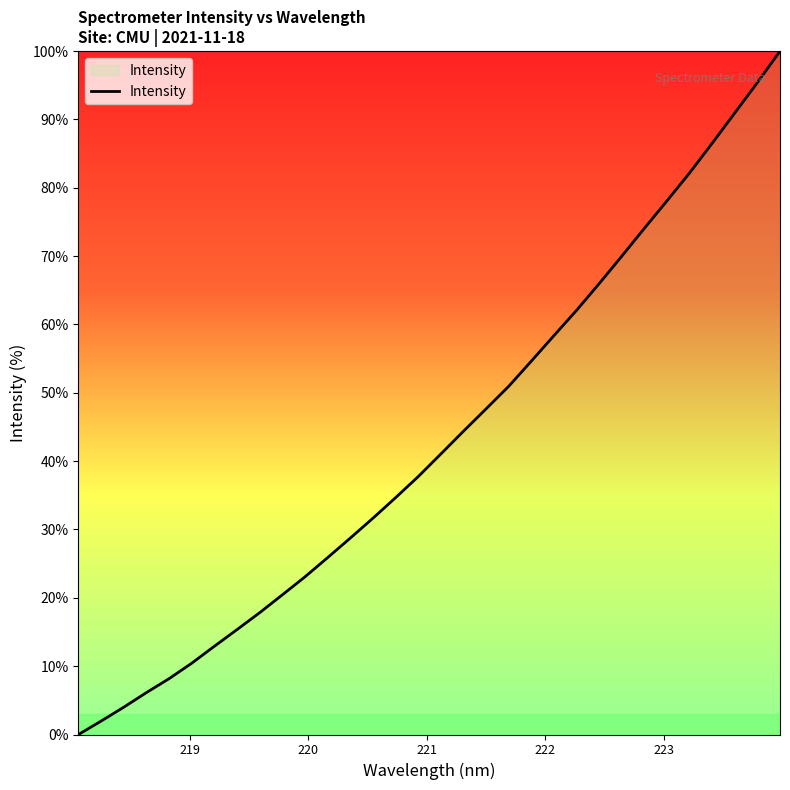

How many lines are shown in the chart?

1